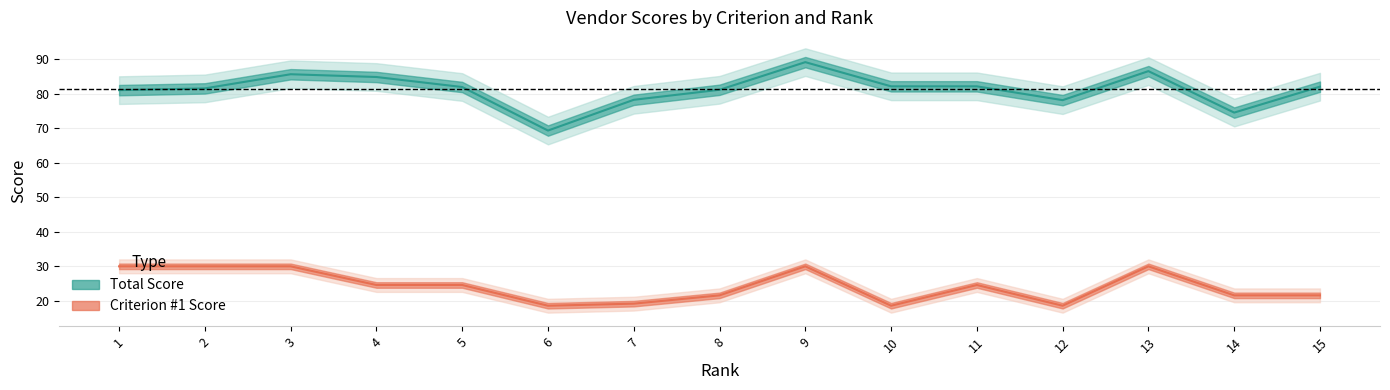

True or false: Criterion #6 and Criterion #3 intersect in this chart.

False